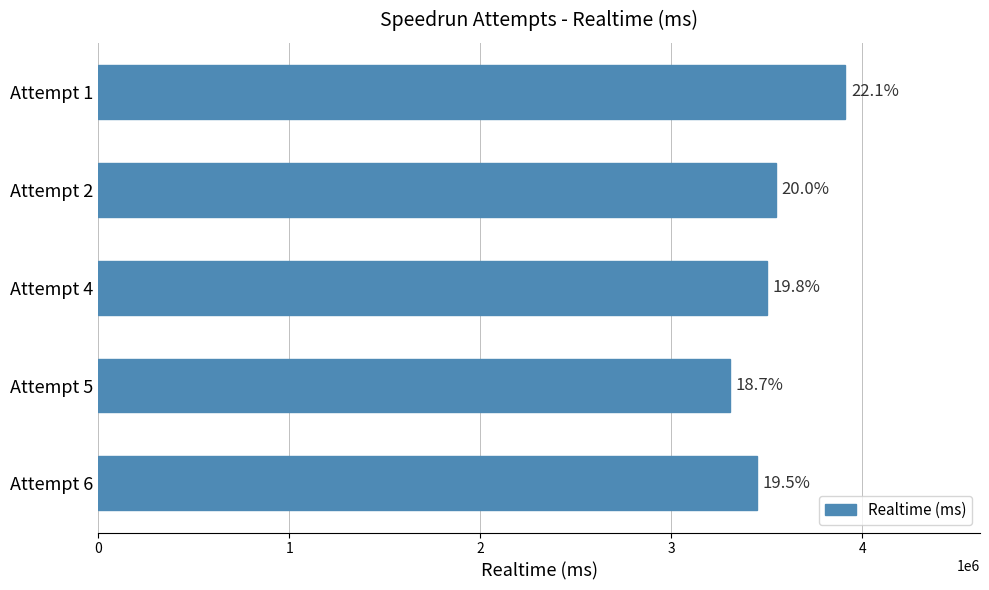

Are the bars horizontal?

Yes